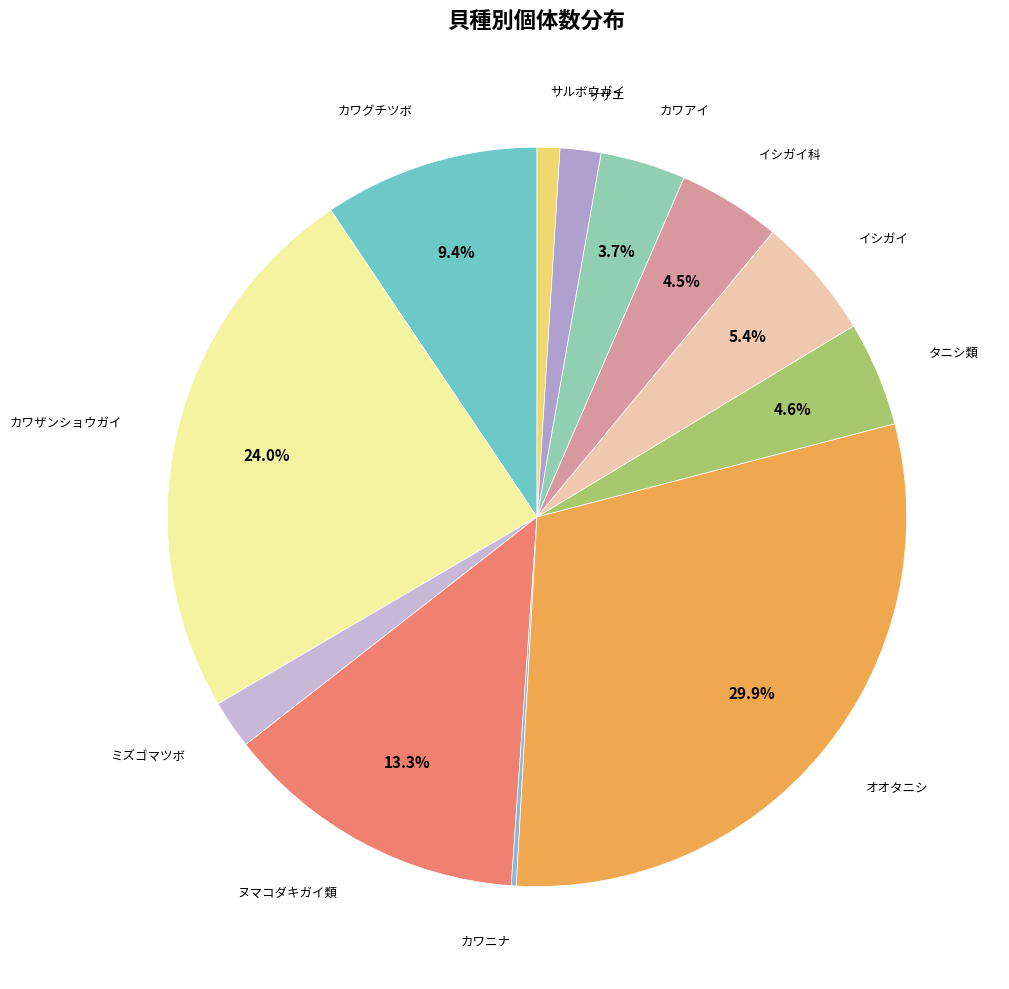

To the nearest percent, what portion does ヌマコダキガイ類 represent?

13%